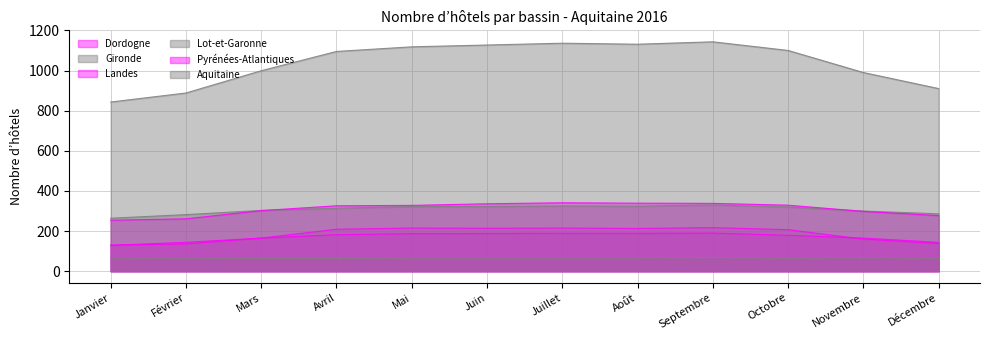

What position from the left is Septembre?

9